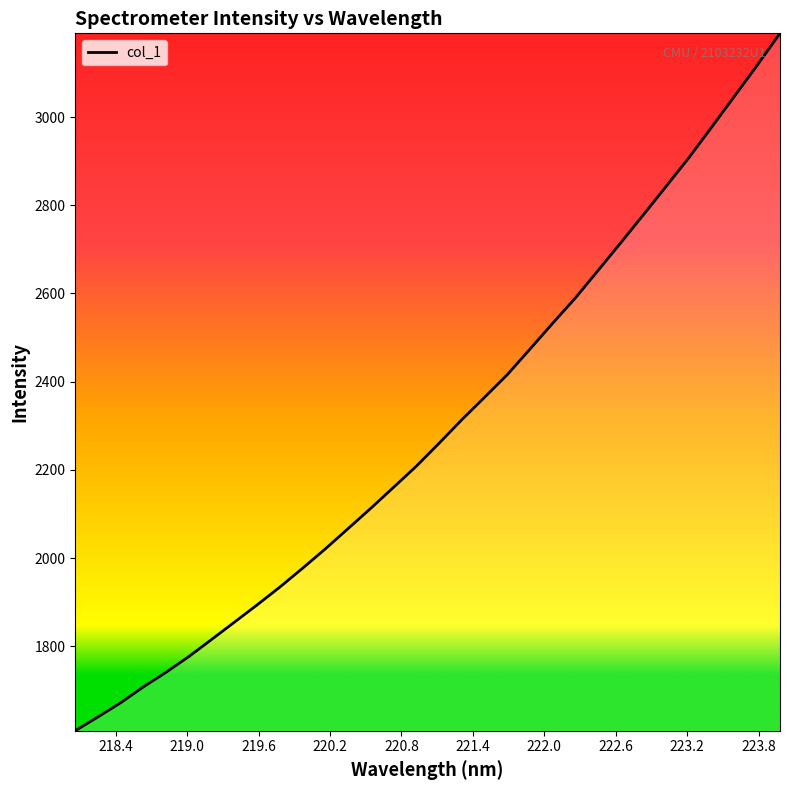

What is the minimum value shown in the chart?

1608.3